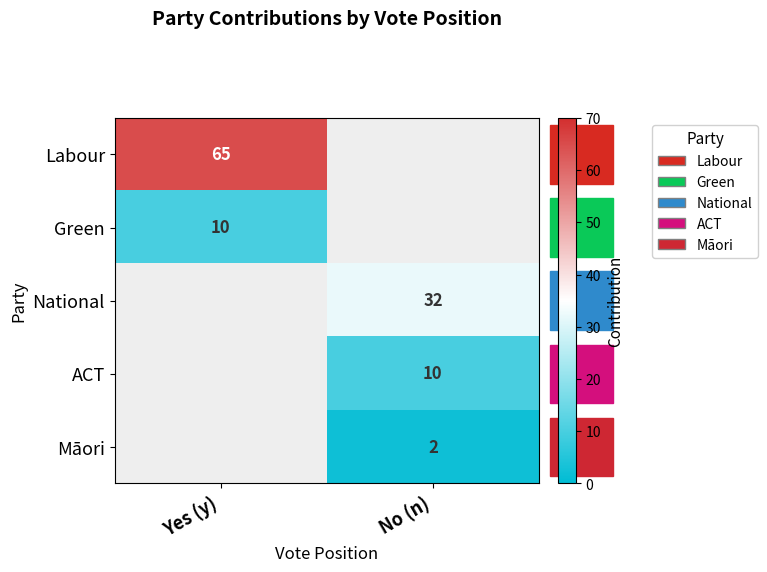

What is the minimum value shown in the chart?

2.0